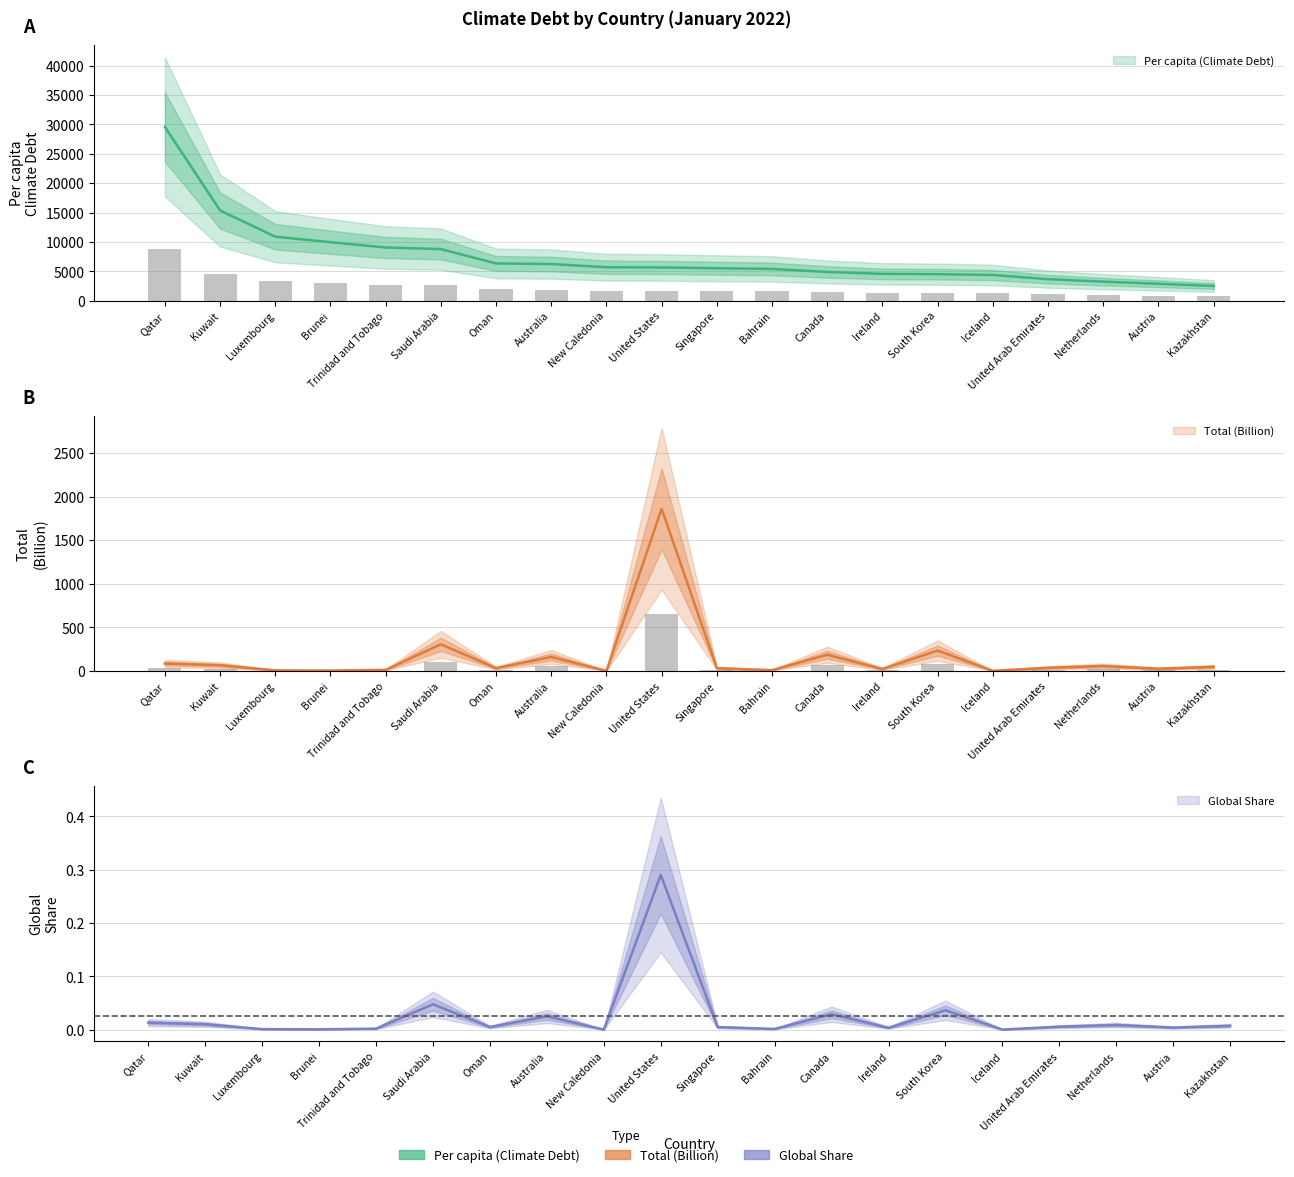

What is the approximate value of Global Share at Canada?

65.0